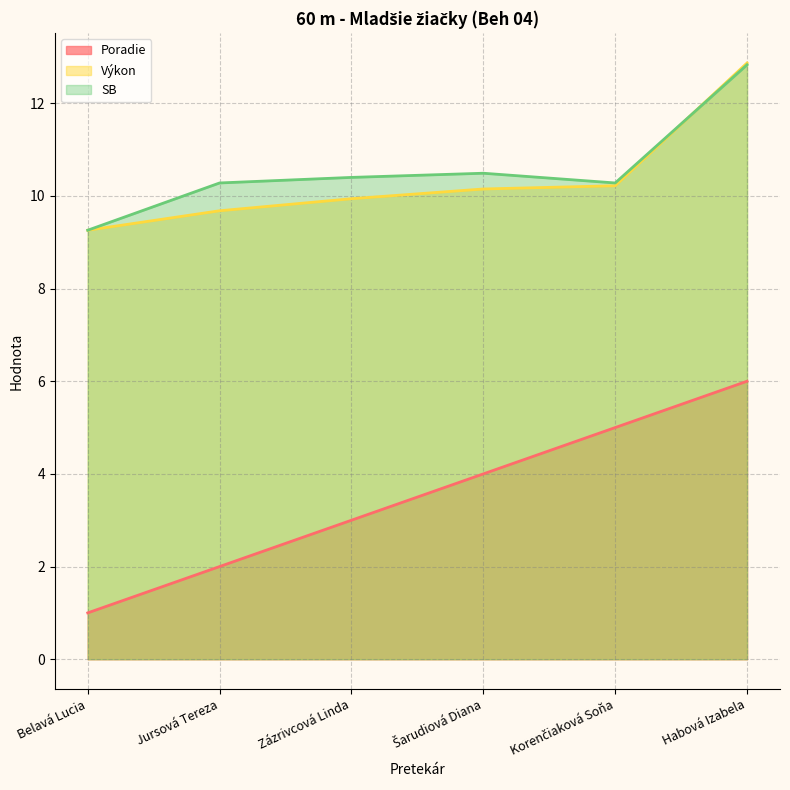

At which category is the sum across all series the highest?

Habová Izabela